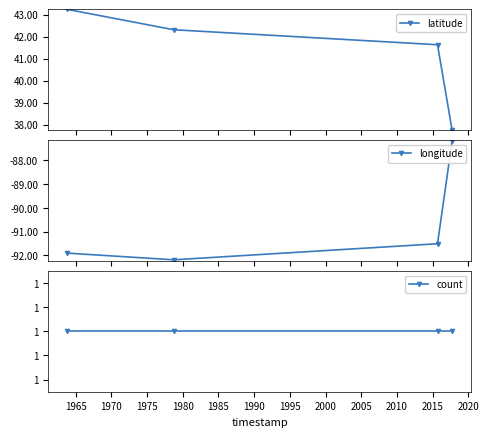

What is the value of the longitude point at the 2nd from the left?

-92.2